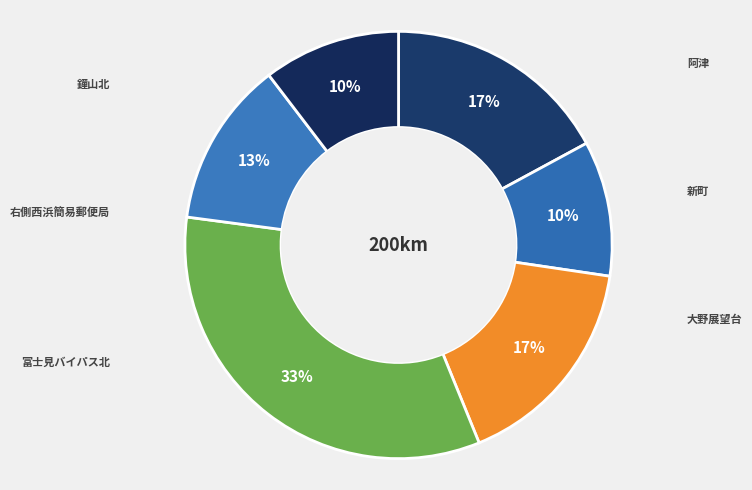

The 富士見バイパス北 slice represents 33% of the pie. True or false?

True